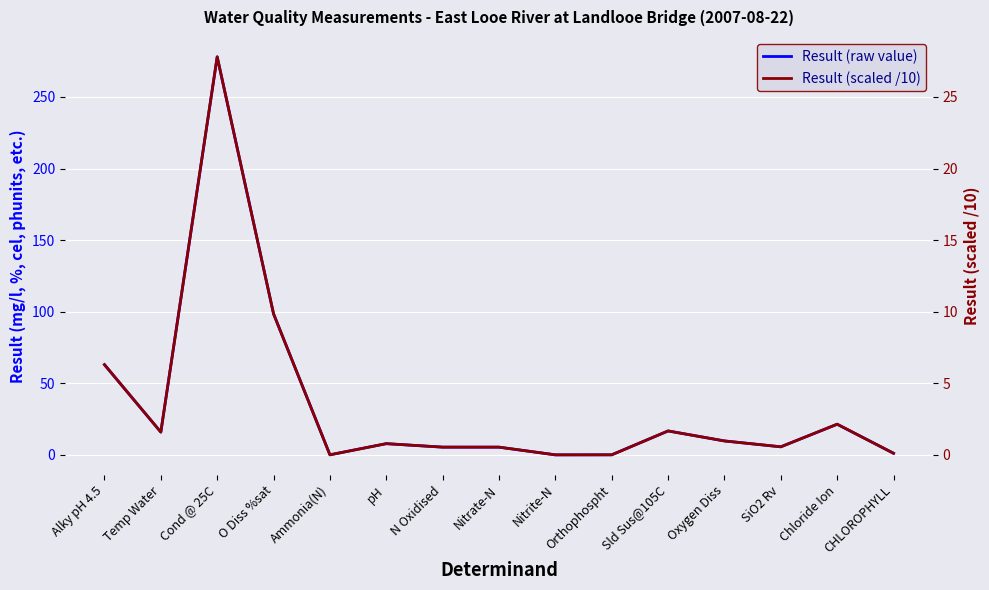

The Result (raw value) series shows 278.0 at Cond @ 25C. True or false?

True